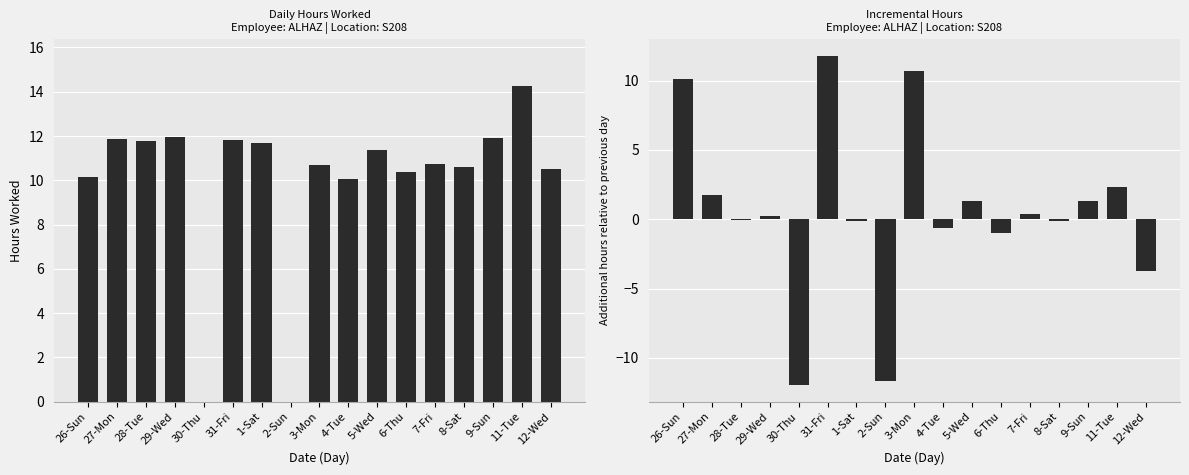

At which category is the sum across all series the highest?

31-Fri